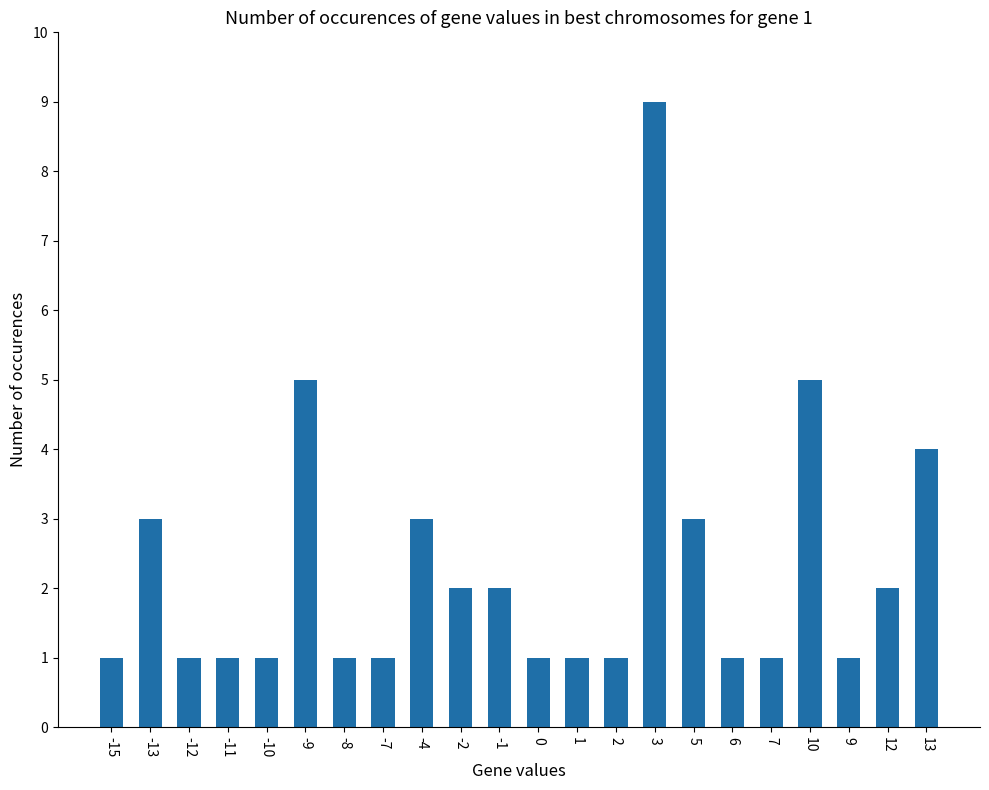

Reading left to right, extract all data points from this chart.

-15=1	-13=3	-12=1	-11=1	-10=1	-9=5	-8=1	-7=1	-4=3	-2=2	-1=2	0=1	1=1	2=1	3=9	5=3	6=1	7=1	10=5	9=1	12=2	13=4